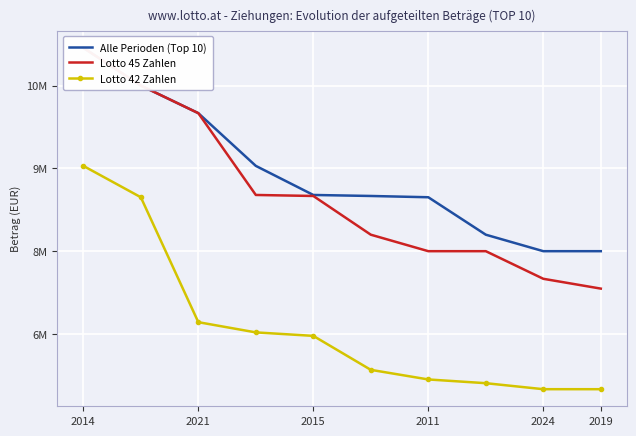

At how many categories does at least one series exceed 5993487?

10